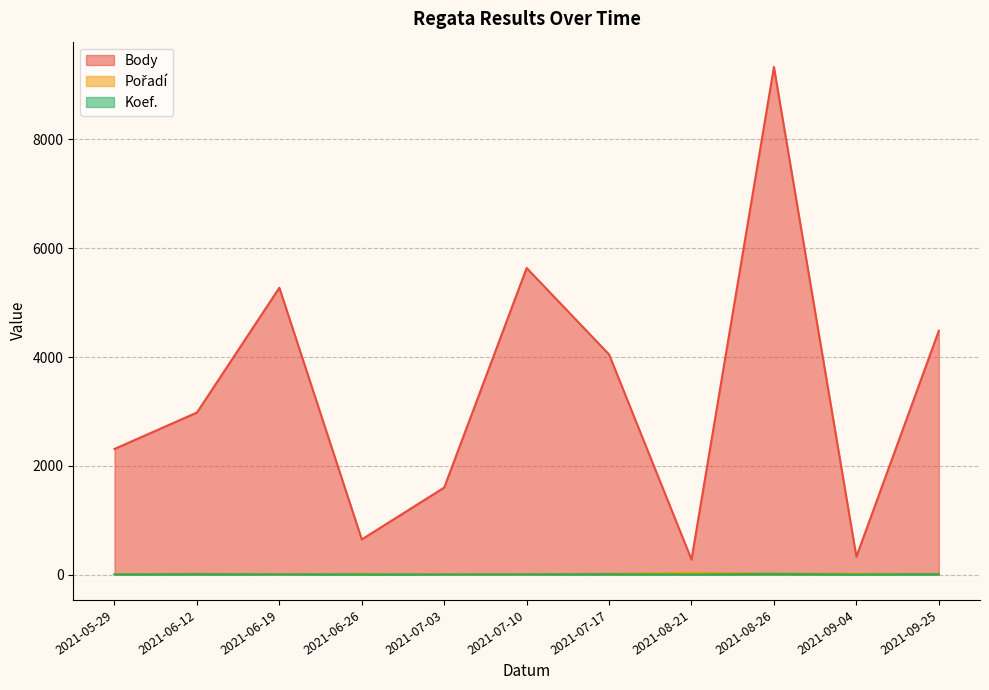

How many lines are shown in the chart?

3